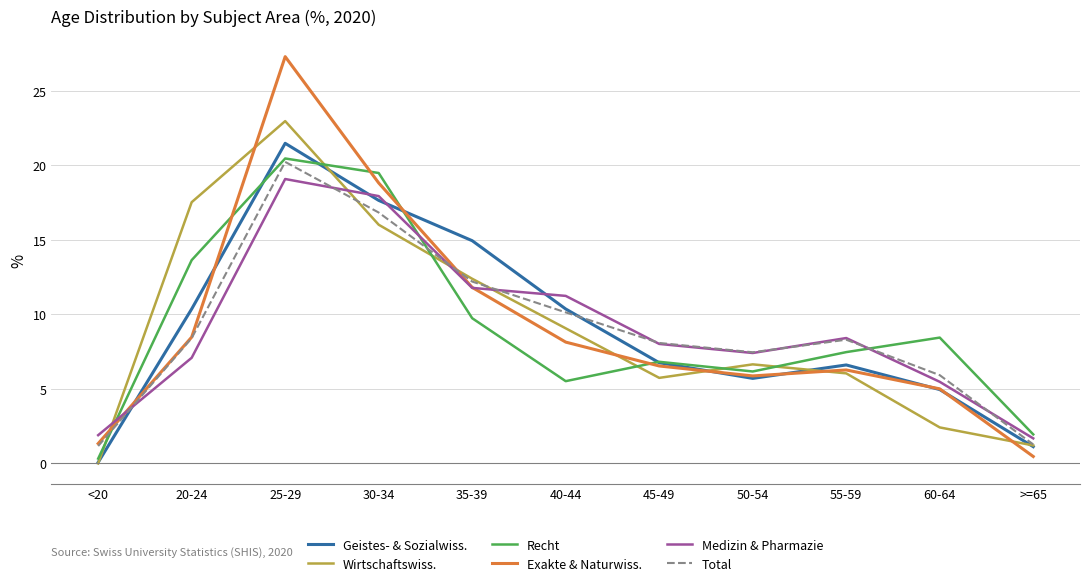

What is the total value across all series at 45-49?

42.0